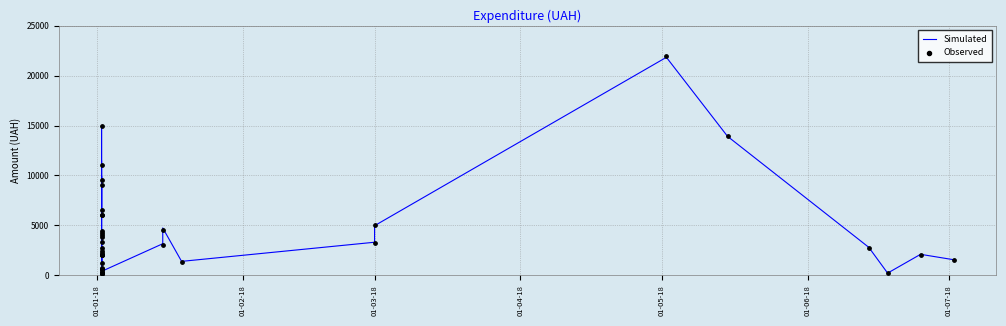

Which series contains the highest Y value?

Observed